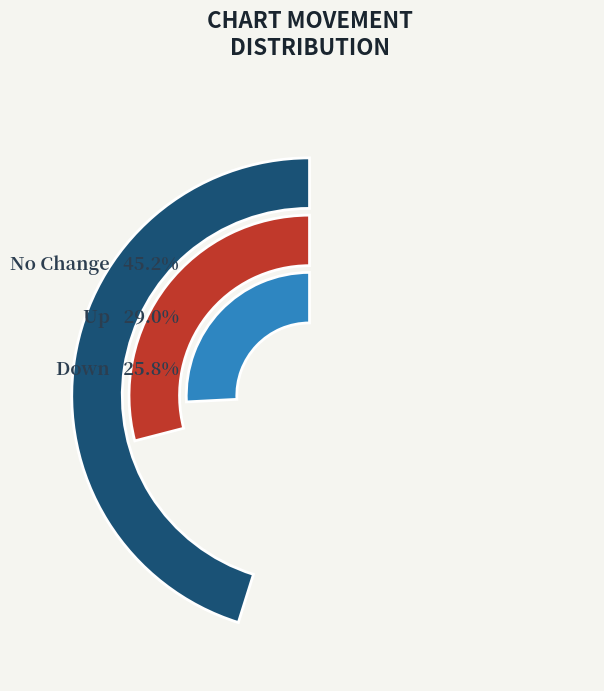

The up slice represents 29% of the pie. True or false?

True